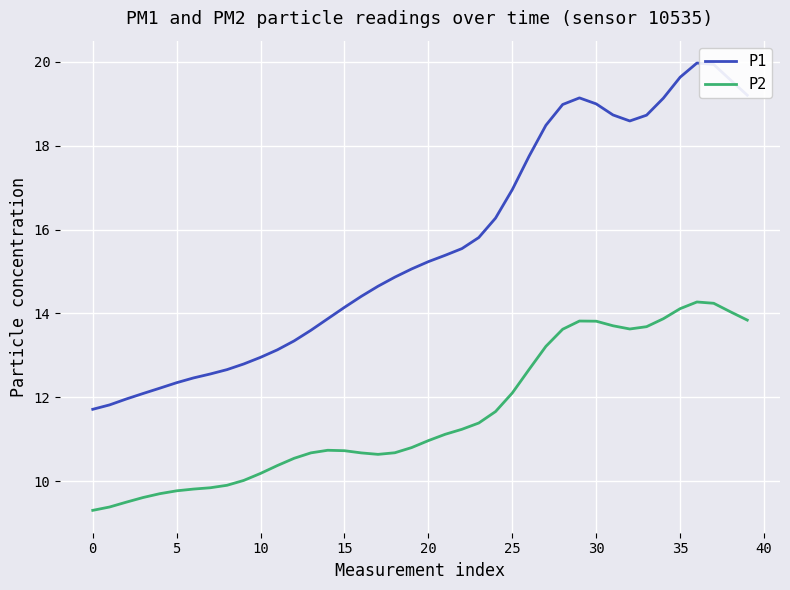

Which series has the widest spread of values?

P1